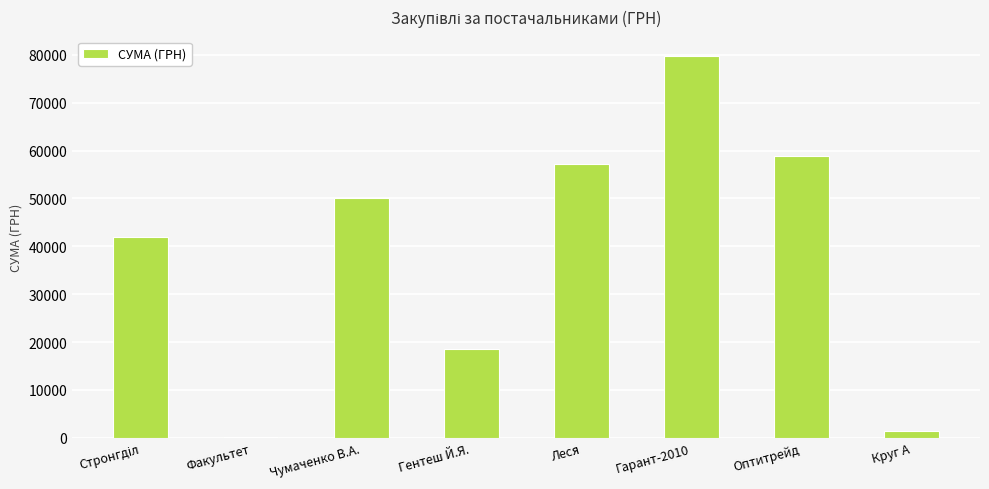

Which category has the highest value across all series?

Гарант-2010